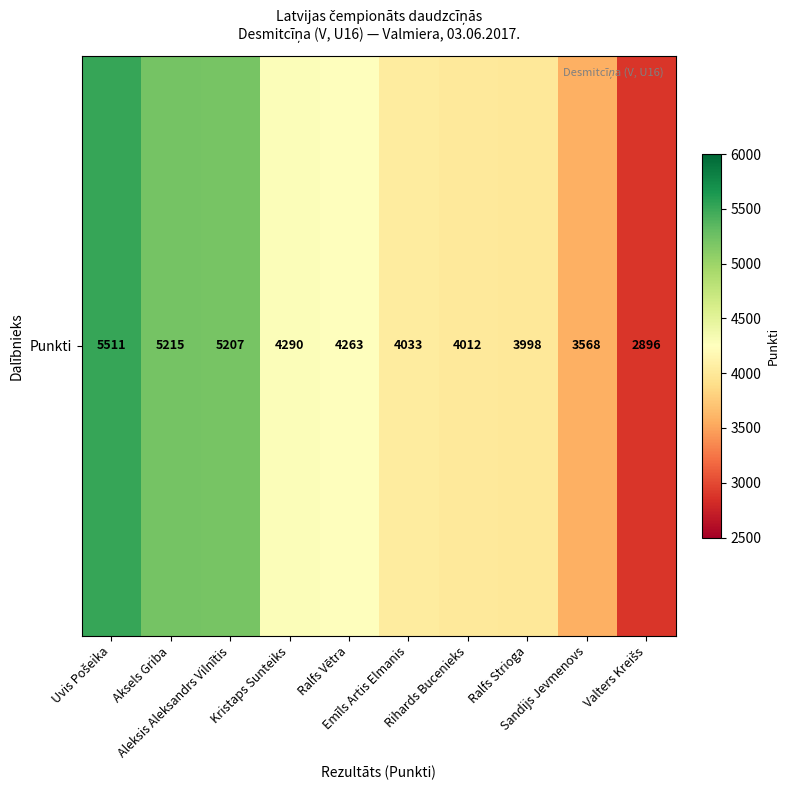

Where does the data first go above 4263?

Uvis Pošeika